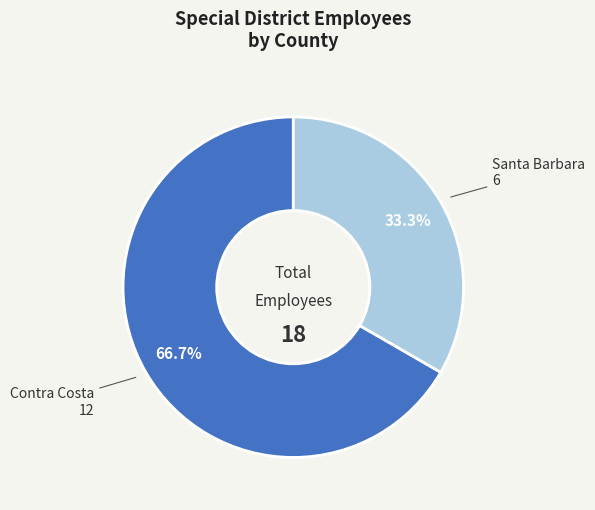

Does Contra Costa account for over 50% of the chart?

Yes